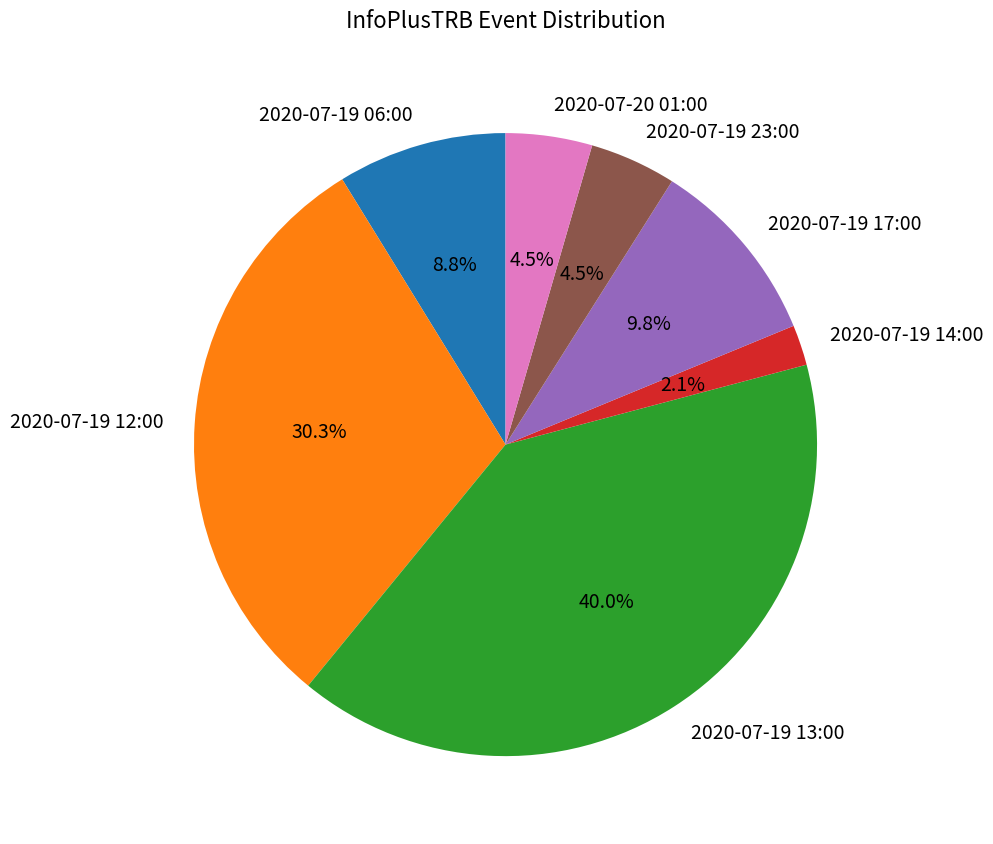

Does any single category account for the majority?

No